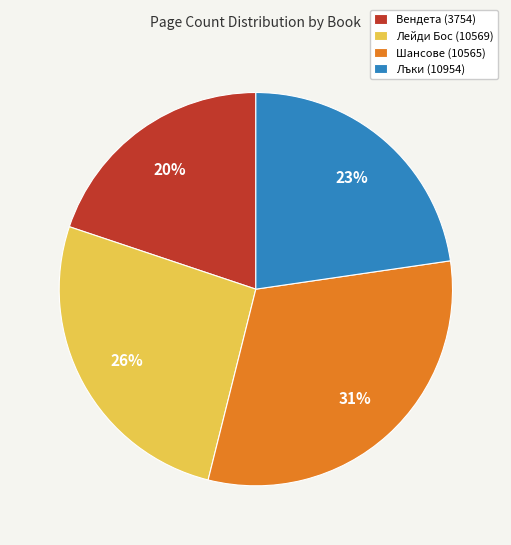

To the nearest percent, what portion does Шансове (10565) represent?

31%